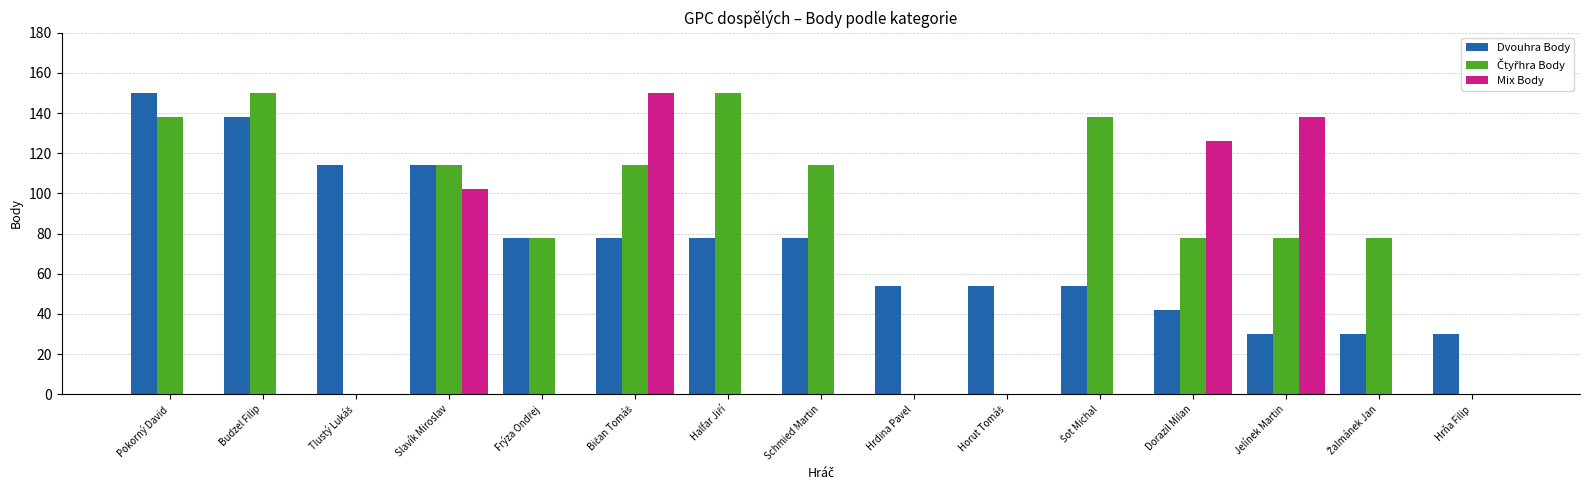

What is the sum of all Mix Body values?

516